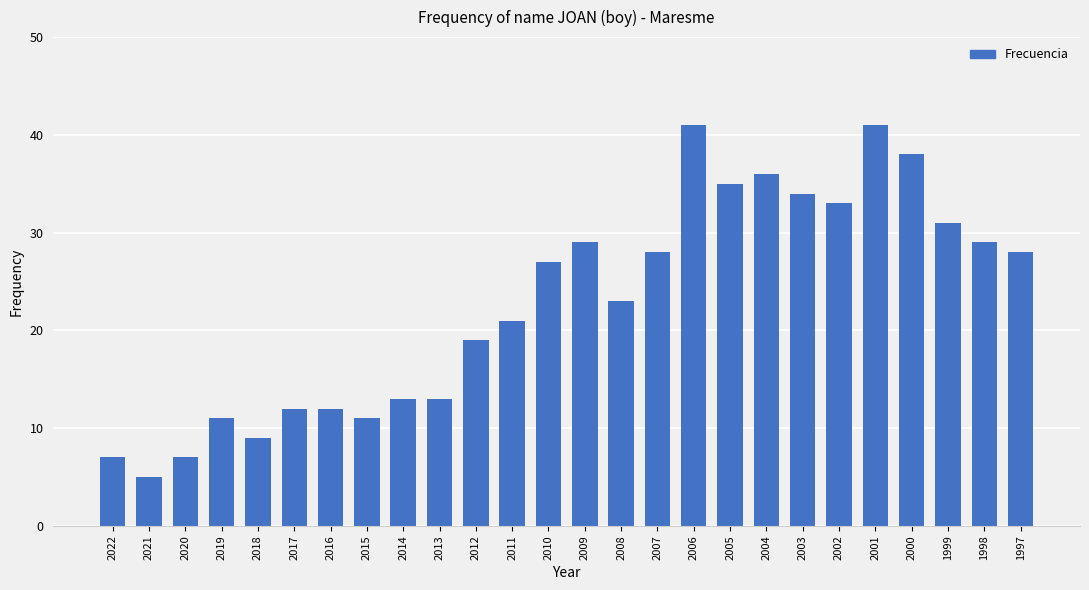

Is it true that the value at 2008 is 31?

False